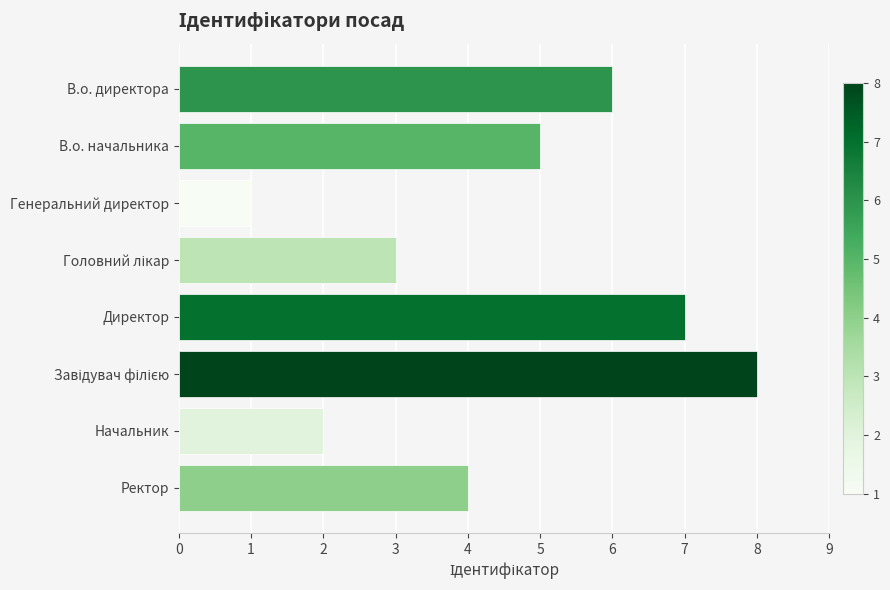

What is the ratio of the value at Ректор to the value at Директор?

0.6